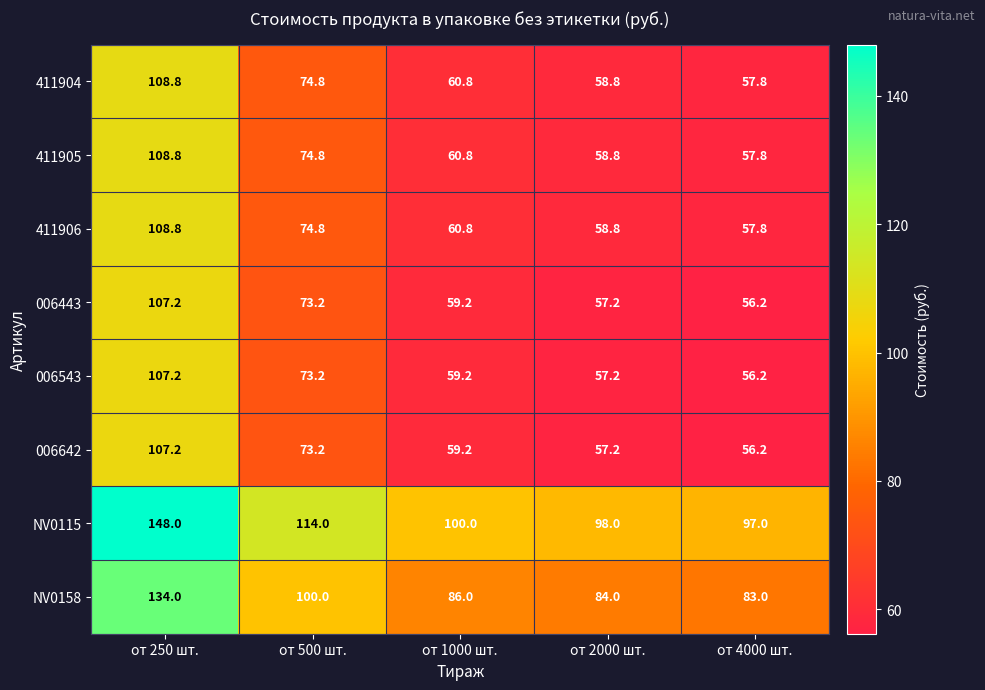

List the labels in order of 006642 value, largest first.

от 250 шт., от 500 шт., от 1000 шт., от 2000 шт., от 4000 шт.